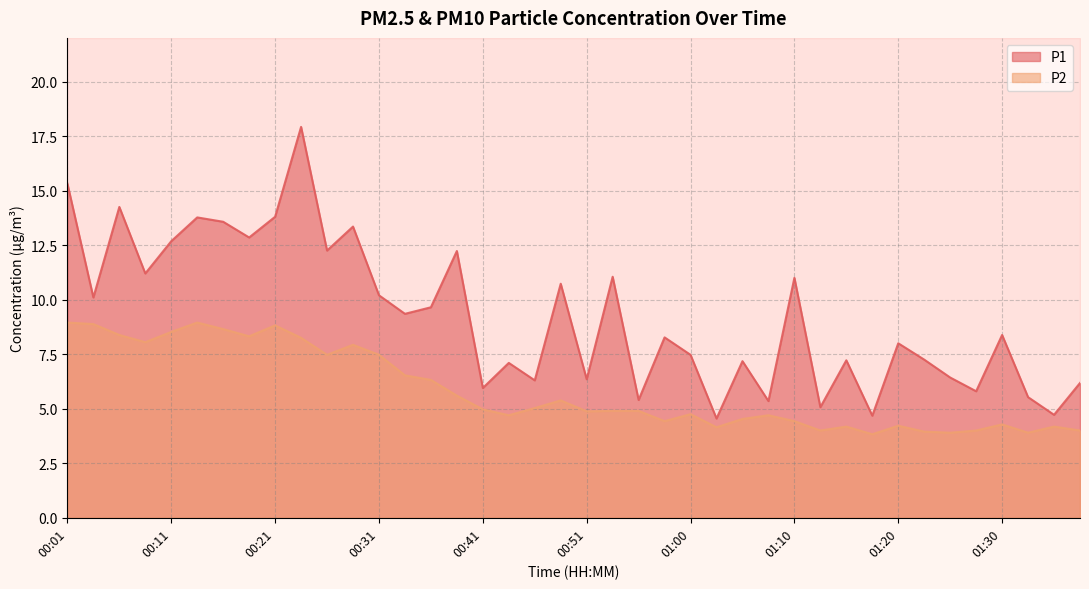

What is the difference between the P2 values at 01:13 and 00:11?

4.5